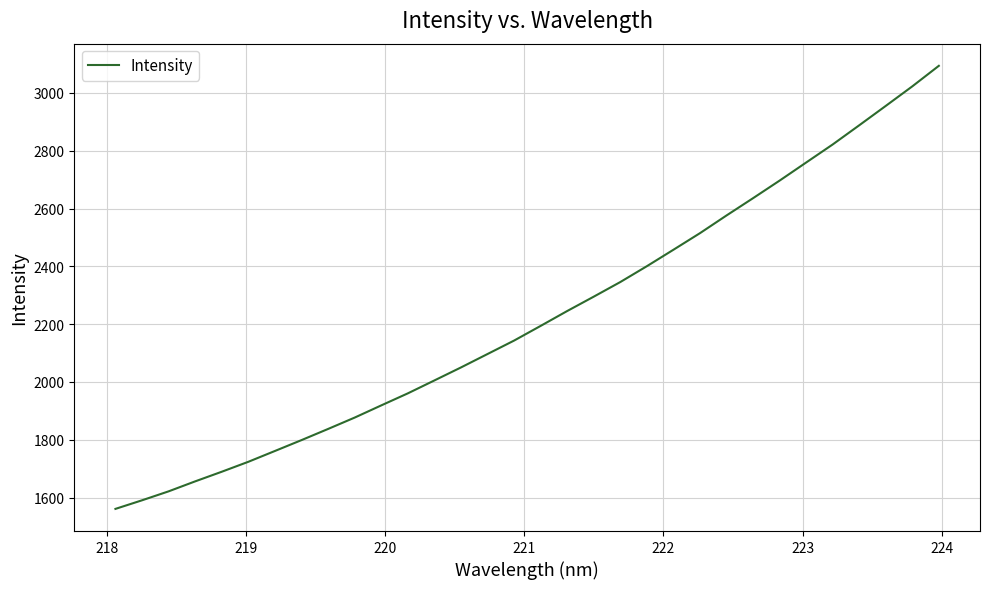

What is the maximum value shown in the chart?

3093.7